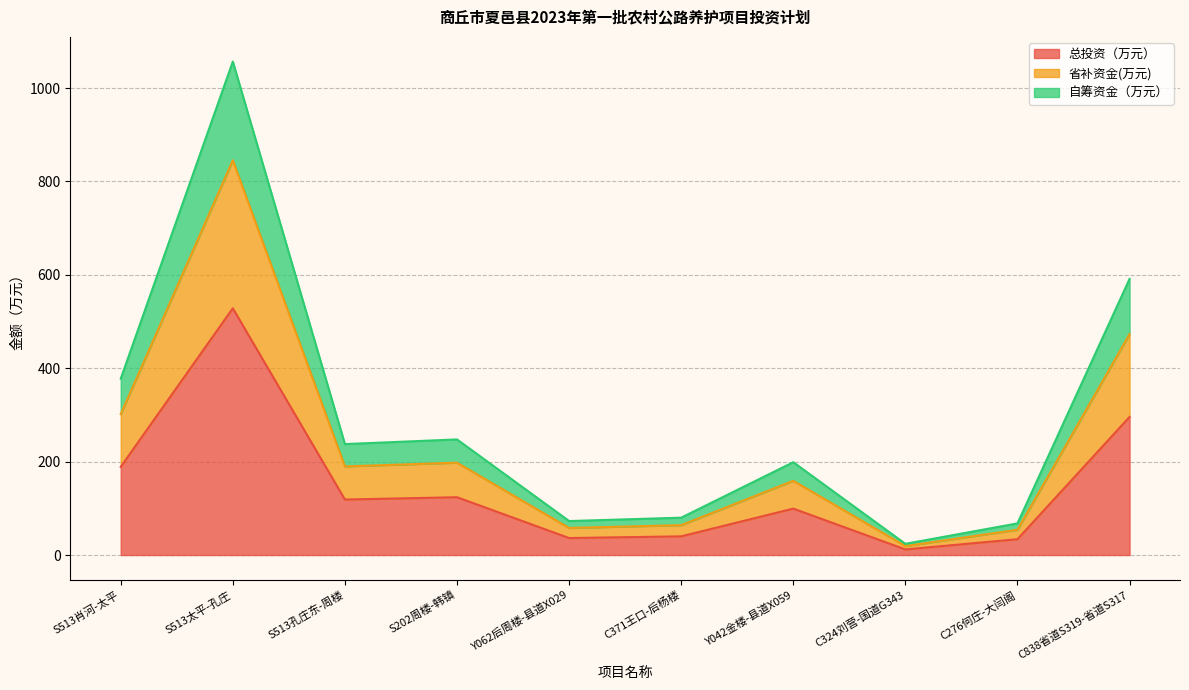

True or false: 省补资金(万元) has more than 0 points higher than both neighbors.

True